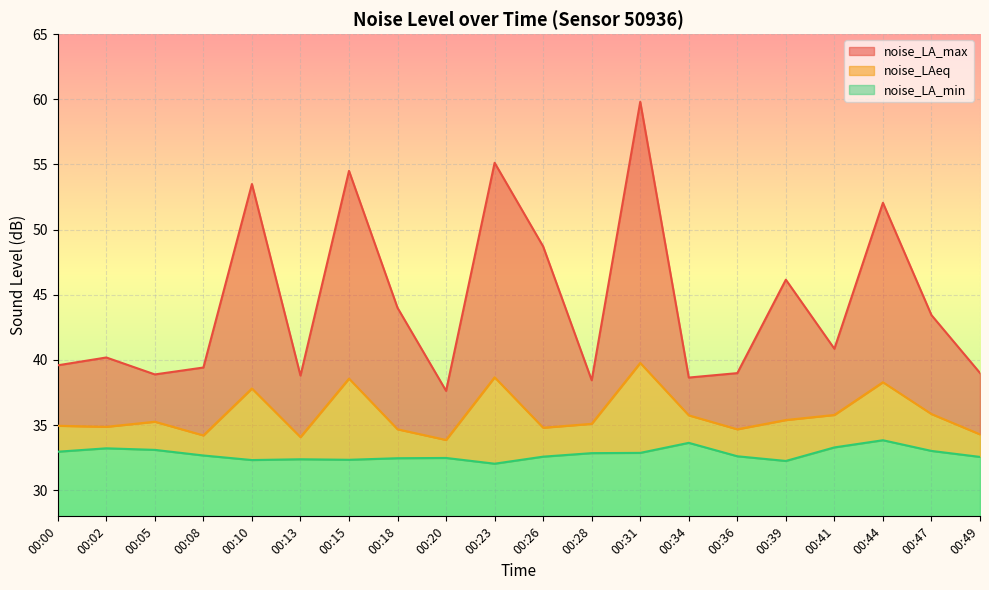

Rank the series by their maximum value, from lowest to highest.

noise_LA_min, noise_LAeq, noise_LA_max